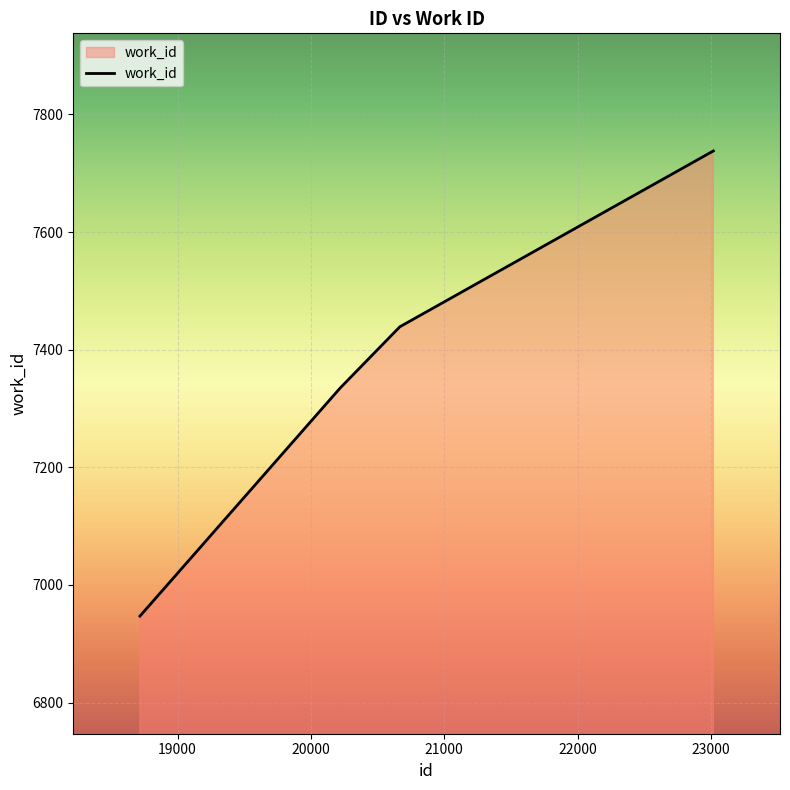

What is the sum of all values?

29459